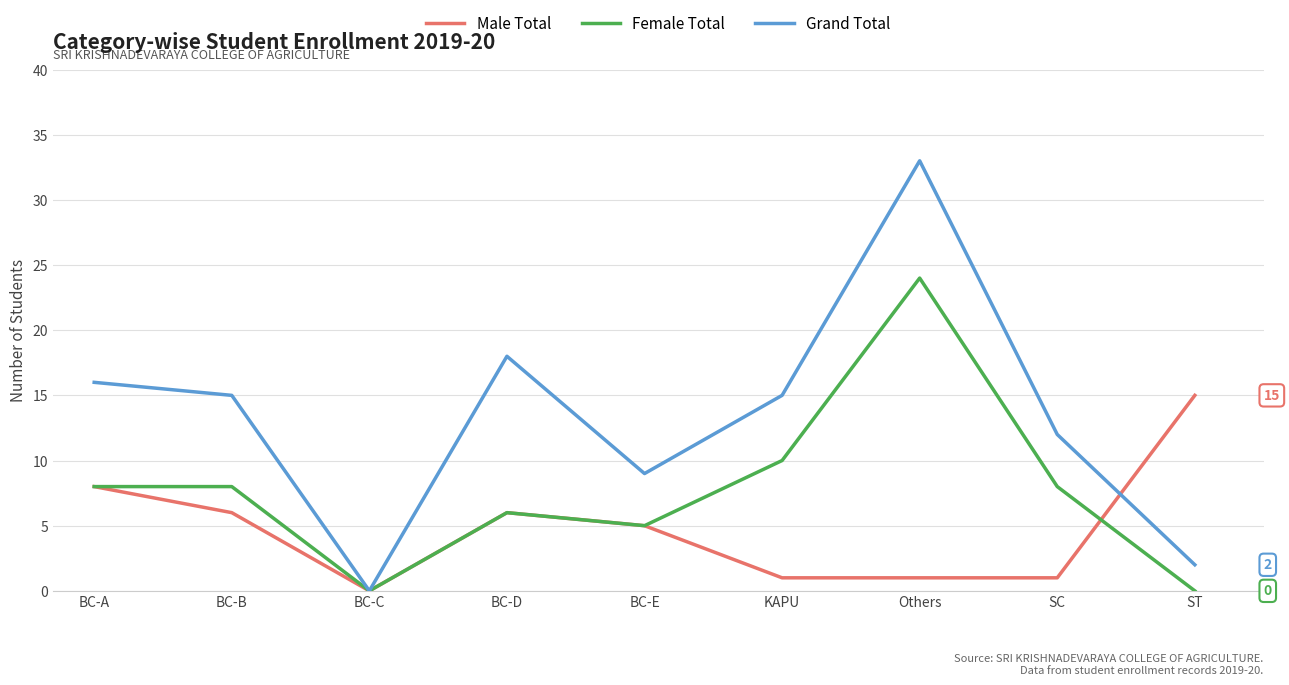

Which series changed the most between KAPU and SC?

Grand Total